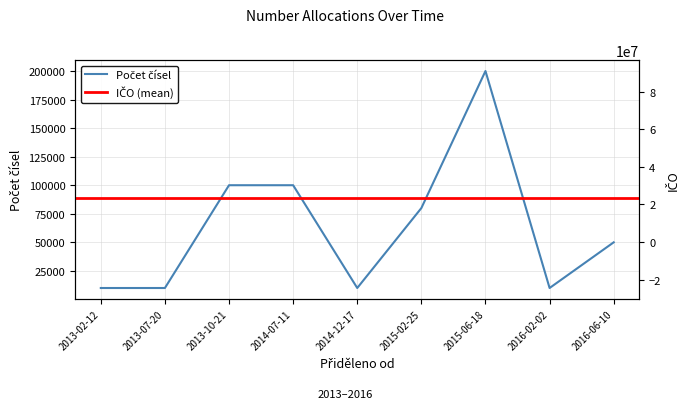

What is the label of the 7th point from the left?

2015-06-18